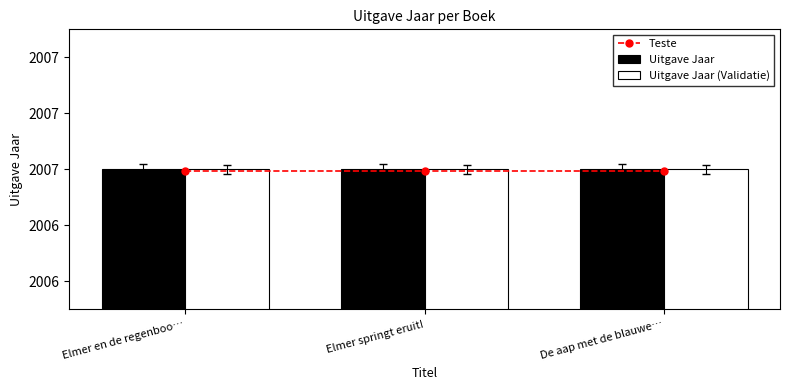

Reading left to right, extract all data points from this chart.

Teste: Elmer en de regenboo…=2007.0	Elmer springt eruit!=2007.0	De aap met de blauwe…=2007.0
Uitgave Jaar: Elmer en de regenboo…=2007.0	Elmer springt eruit!=2007.0	De aap met de blauwe…=2007.0
Uitgave Jaar (Validatie): Elmer en de regenboo…=2007.0	Elmer springt eruit!=2007.0	De aap met de blauwe…=2007.0